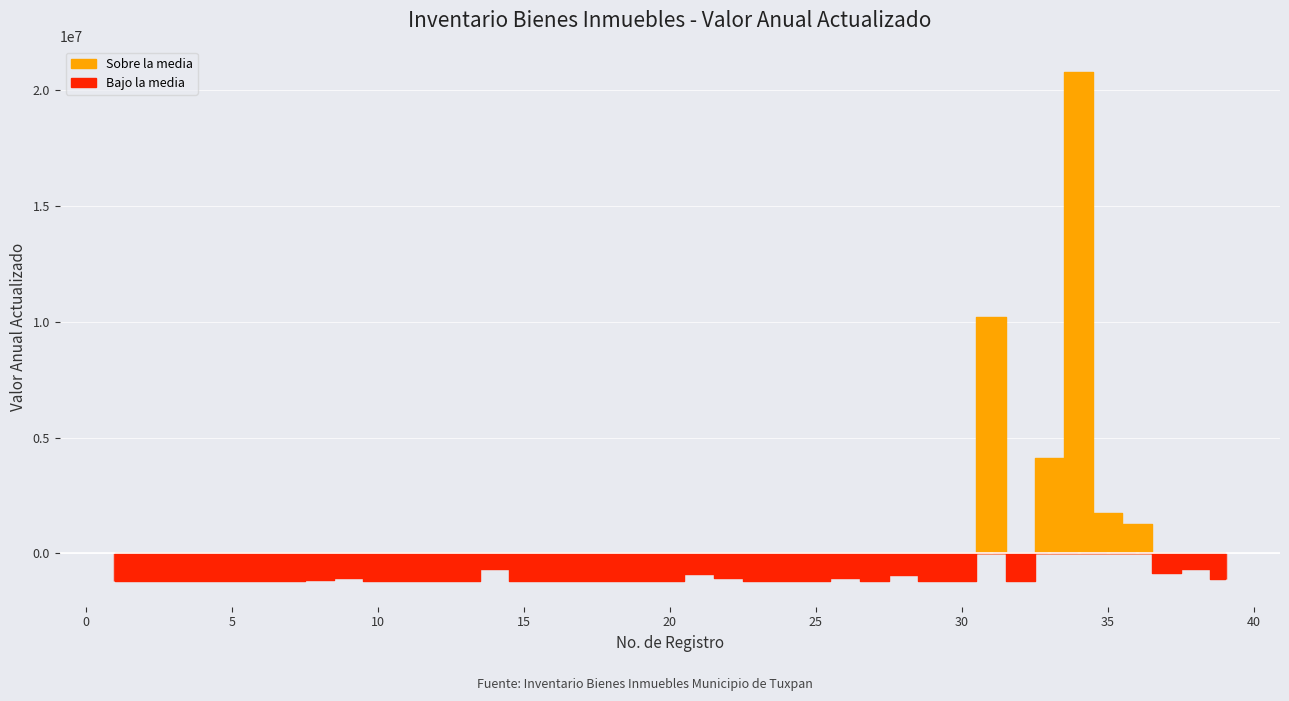

At which label is the value closest to 10994332?

31